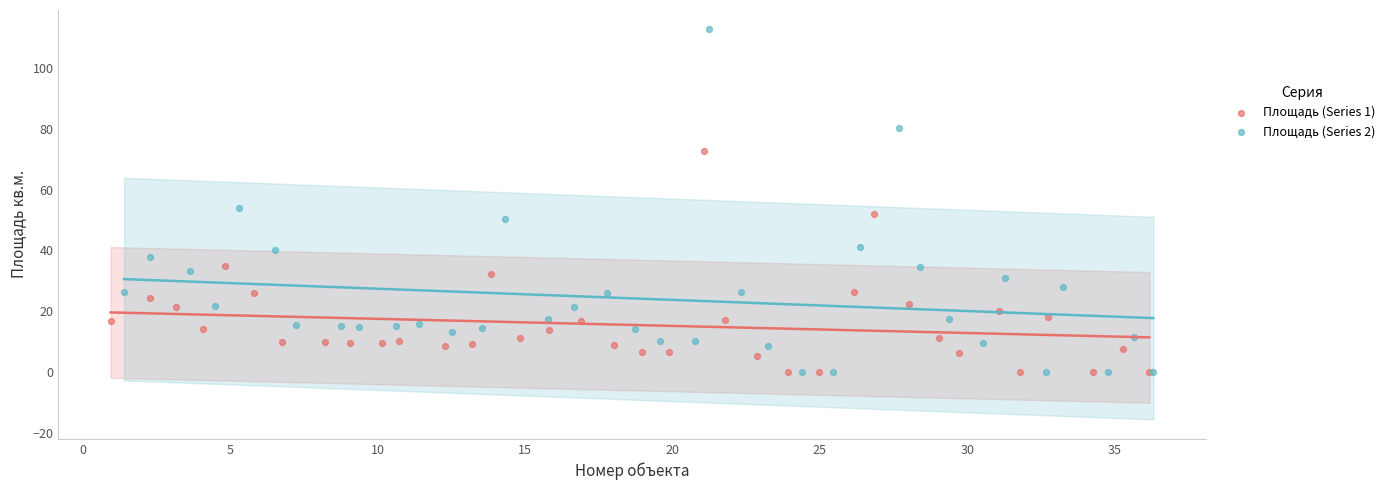

Which series contains the highest Y value?

Площадь (Series 2)